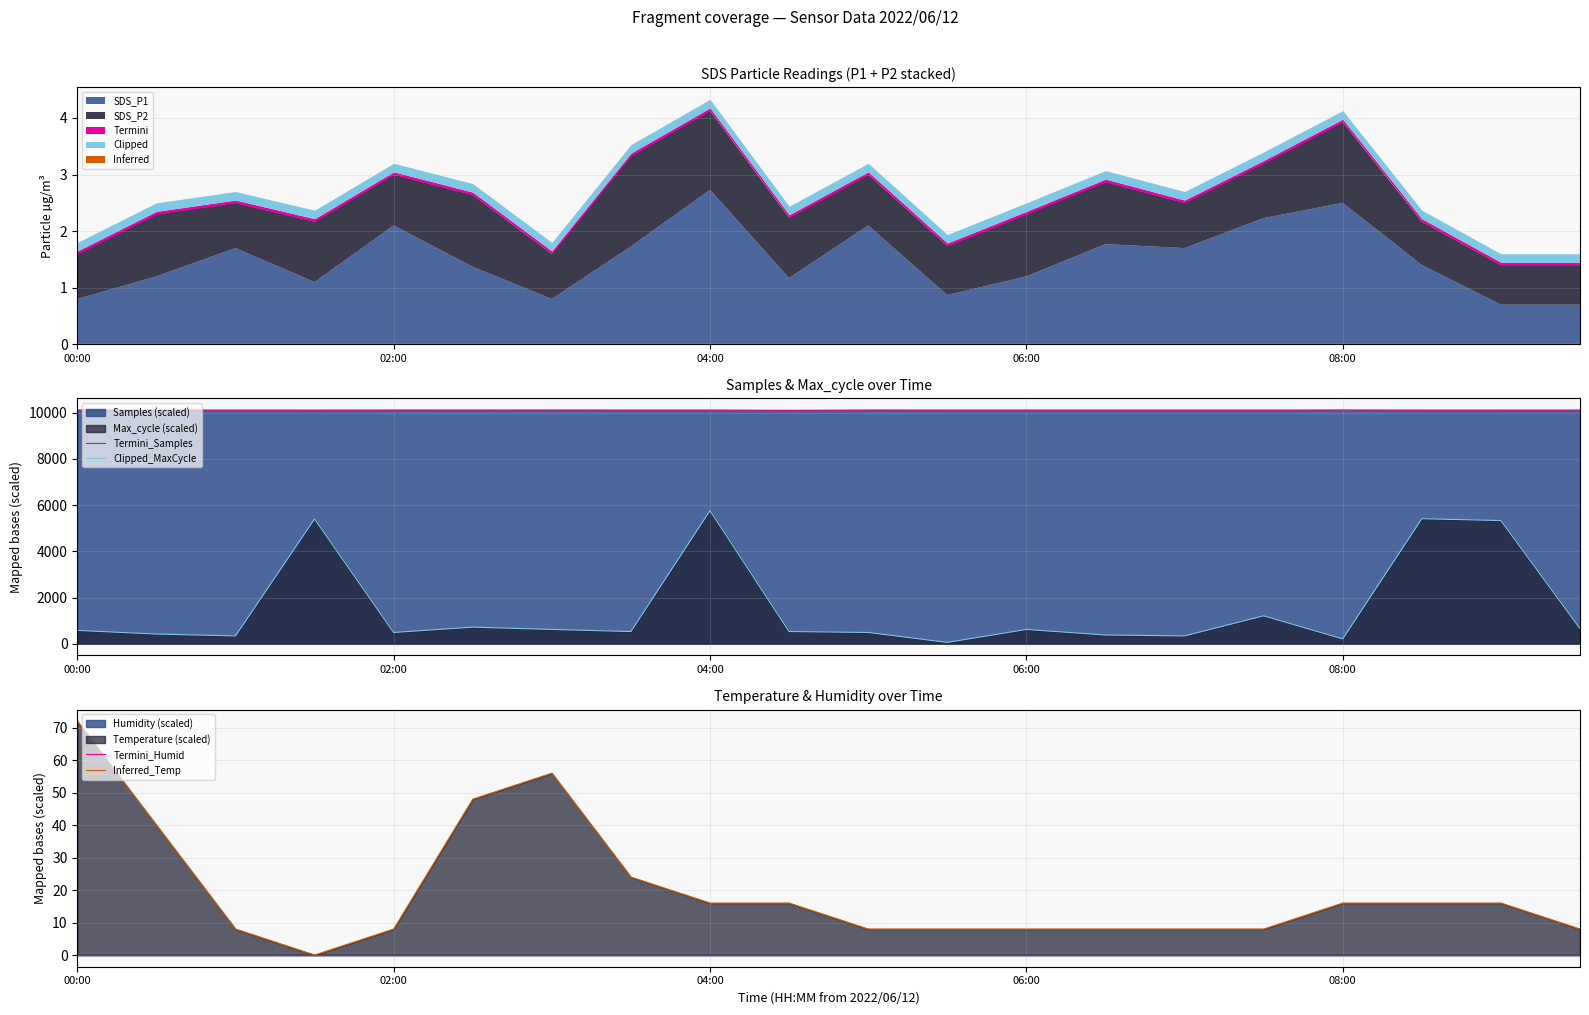

What is the approximate value of Termini_Samples at 06:00?

10109.7